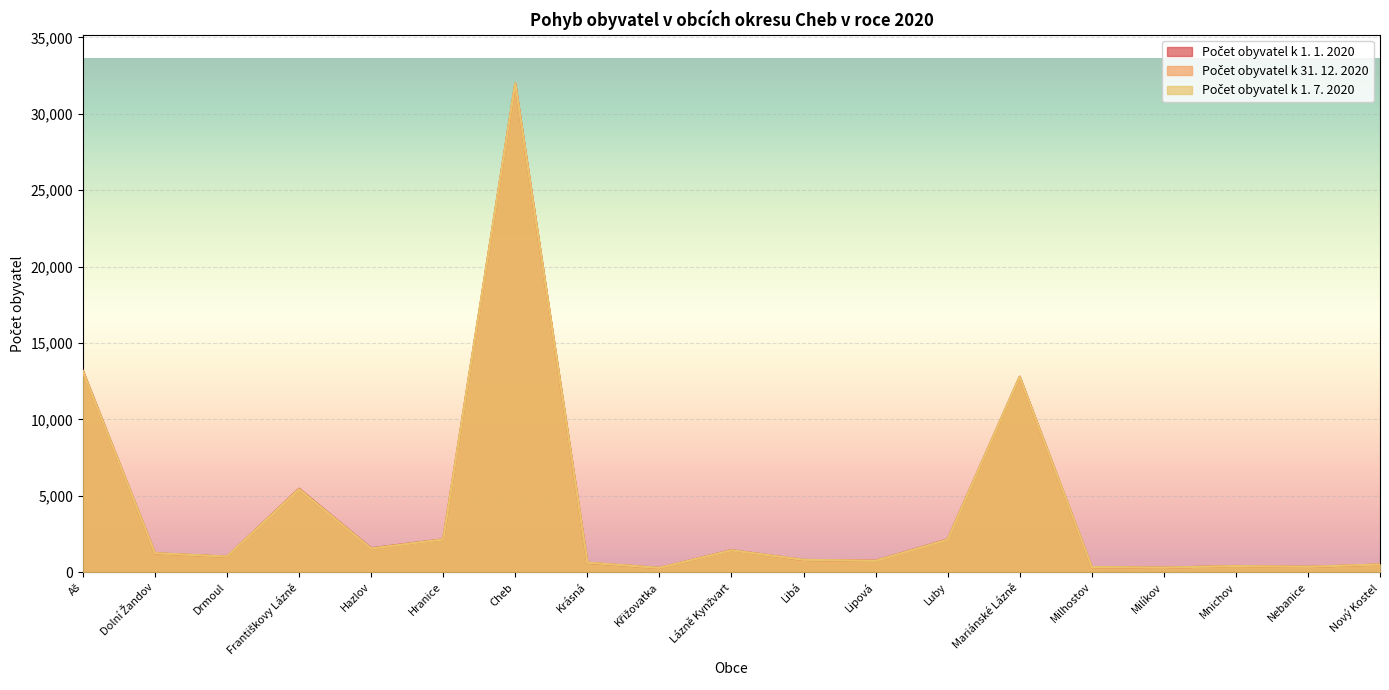

Which label corresponds to the largest value in the chart?

Cheb